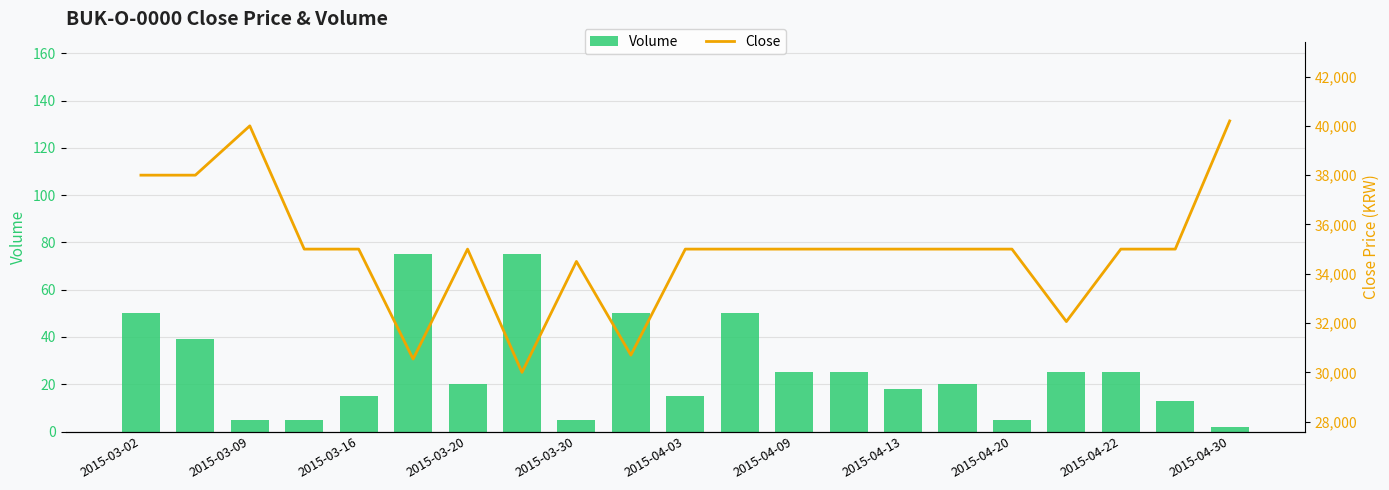

What is the difference between the Volume values at 19 and 17?

12